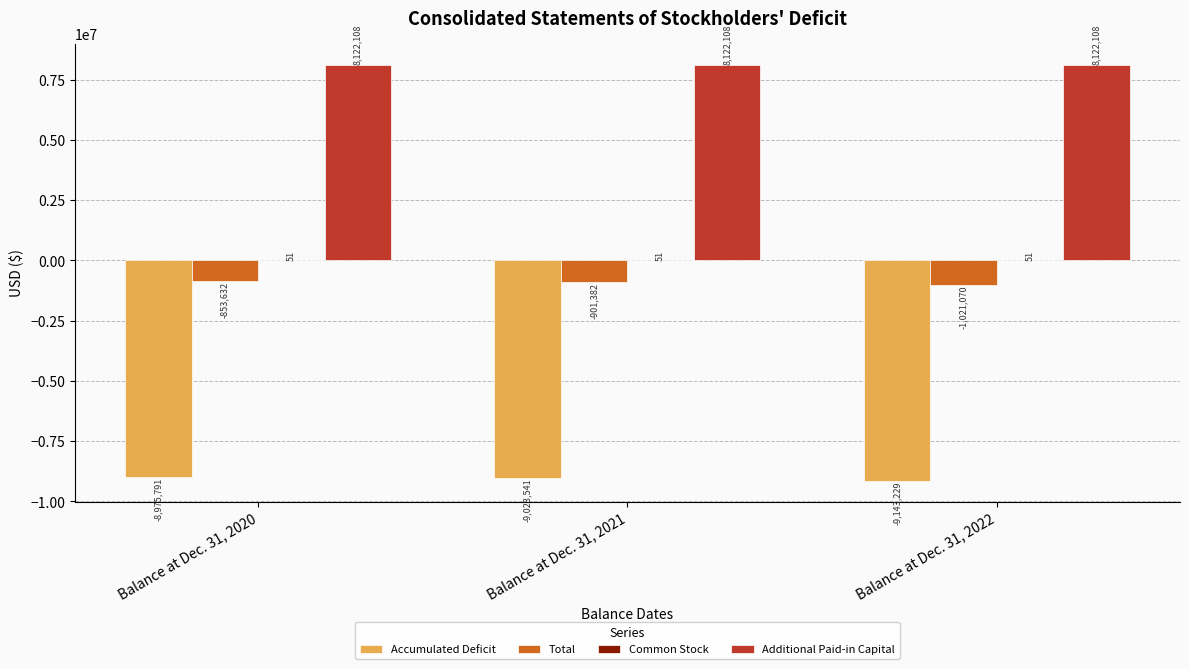

What is the sum of all Additional Paid-in Capital values?

24366324